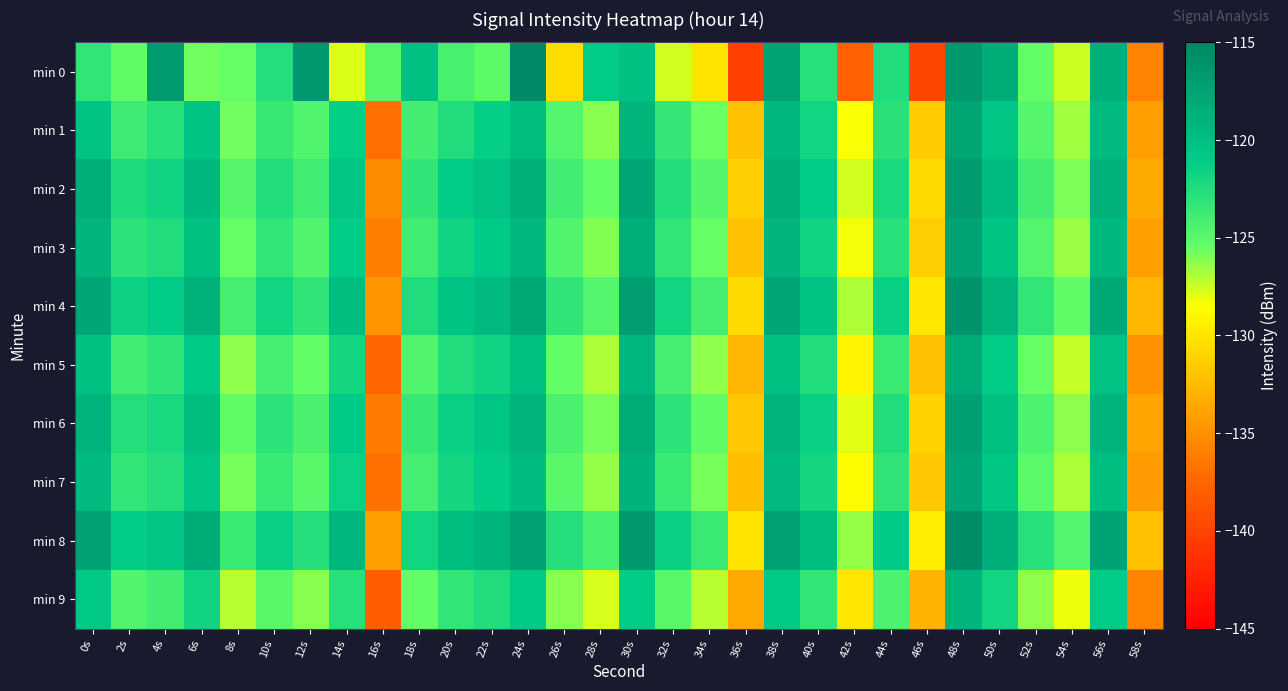

Reading right to left, extract all data points from this chart.

min 0: 58s=-135.8	56s=-118.6	54s=-127.5	52s=-125.4	50s=-118.2	48s=-116.6	46s=-139.8	44s=-122.4	42s=-137.8	40s=-122.8	38s=-117.5	36s=-140.2	34s=-130.0	32s=-127.7	30s=-120.1	28s=-121.1	26s=-130.5	24s=-115.2	22s=-125.1	20s=-124.2	18s=-120.1	16s=-125.0	14s=-127.9	12s=-116.4	10s=-122.7	8s=-125.5	6s=-125.7	4s=-116.8	2s=-125.3	0s=-123.2
min 1: 58s=-134.2	56s=-119.5	54s=-126.7	52s=-124.8	50s=-120.4	48s=-117.6	46s=-131.5	44s=-122.9	42s=-128.4	40s=-121.8	38s=-119.3	36s=-132.1	34s=-125.6	32s=-123.4	30s=-118.9	28s=-126.2	26s=-124.7	24s=-119.8	22s=-121.3	20s=-122.5	18s=-124.0	16s=-136.9	14s=-121.3	12s=-124.5	10s=-123.5	8s=-125.7	6s=-120.3	4s=-122.8	2s=-123.7	0s=-120.4
min 2: 58s=-133.4	56s=-118.7	54s=-125.9	52s=-124.0	50s=-119.6	48s=-116.8	46s=-130.7	44s=-122.1	42s=-127.6	40s=-121.0	38s=-118.5	36s=-131.3	34s=-124.8	32s=-122.6	30s=-117.8	28s=-125.4	26s=-123.9	24s=-118.6	22s=-120.2	20s=-121.0	18s=-123.1	16s=-135.2	14s=-120.5	12s=-123.9	10s=-122.6	8s=-124.8	6s=-119.4	4s=-121.7	2s=-122.3	0s=-118.5
min 3: 58s=-134.1	56s=-119.4	54s=-126.6	52s=-124.7	50s=-120.3	48s=-117.5	46s=-131.4	44s=-122.8	42s=-128.3	40s=-121.7	38s=-119.2	36s=-132.0	34s=-125.5	32s=-123.3	30s=-118.5	28s=-126.1	26s=-124.6	24s=-119.3	22s=-120.9	20s=-121.7	18s=-123.8	16s=-136.0	14s=-121.2	12s=-124.6	10s=-123.3	8s=-125.5	6s=-120.1	4s=-122.4	2s=-123.0	0s=-119.2
min 4: 58s=-132.7	56s=-118.0	54s=-125.2	52s=-123.3	50s=-118.9	48s=-116.1	46s=-130.0	44s=-121.4	42s=-126.9	40s=-120.3	38s=-117.8	36s=-130.6	34s=-124.1	32s=-121.9	30s=-117.1	28s=-124.7	26s=-123.2	24s=-117.9	22s=-119.5	20s=-120.3	18s=-122.4	16s=-134.6	14s=-119.8	12s=-123.2	10s=-121.9	8s=-124.1	6s=-118.7	4s=-121.0	2s=-121.6	0s=-117.8
min 5: 58s=-134.9	56s=-120.2	54s=-127.4	52s=-125.5	50s=-121.1	48s=-118.3	46s=-132.2	44s=-123.6	42s=-129.1	40s=-122.5	38s=-120.0	36s=-132.8	34s=-126.3	32s=-124.1	30s=-119.3	28s=-126.9	26s=-125.4	24s=-120.1	22s=-121.7	20s=-122.5	18s=-124.6	16s=-137.4	14s=-122.0	12s=-125.4	10s=-124.1	8s=-126.3	6s=-120.9	4s=-123.2	2s=-123.8	0s=-120.0
min 6: 58s=-133.8	56s=-119.1	54s=-126.3	52s=-124.4	50s=-120.0	48s=-117.2	46s=-131.1	44s=-122.5	42s=-128.0	40s=-121.4	38s=-118.9	36s=-131.7	34s=-125.2	32s=-123.0	30s=-118.2	28s=-125.8	26s=-124.3	24s=-119.0	22s=-120.6	20s=-121.4	18s=-123.5	16s=-136.3	14s=-120.9	12s=-124.3	10s=-123.0	8s=-125.2	6s=-119.8	4s=-122.1	2s=-122.7	0s=-118.9
min 7: 58s=-134.4	56s=-119.7	54s=-126.9	52s=-125.0	50s=-120.6	48s=-117.8	46s=-131.7	44s=-123.1	42s=-128.6	40s=-122.0	38s=-119.5	36s=-132.3	34s=-125.8	32s=-123.6	30s=-118.8	28s=-126.4	26s=-124.9	24s=-119.6	22s=-121.2	20s=-122.0	18s=-124.1	16s=-136.9	14s=-121.5	12s=-124.9	10s=-123.6	8s=-125.8	6s=-120.4	4s=-122.7	2s=-123.3	0s=-119.5
min 8: 58s=-132.2	56s=-117.5	54s=-124.7	52s=-122.8	50s=-118.4	48s=-115.6	46s=-129.5	44s=-120.9	42s=-126.4	40s=-119.8	38s=-117.3	36s=-130.1	34s=-123.6	32s=-121.4	30s=-116.6	28s=-124.2	26s=-122.7	24s=-117.4	22s=-119.0	20s=-119.8	18s=-121.9	16s=-134.1	14s=-119.3	12s=-122.7	10s=-121.4	8s=-123.6	6s=-118.2	4s=-120.5	2s=-121.1	0s=-117.3
min 9: 58s=-135.7	56s=-121.0	54s=-128.2	52s=-126.3	50s=-121.9	48s=-119.1	46s=-133.0	44s=-124.4	42s=-129.9	40s=-123.3	38s=-120.8	36s=-133.6	34s=-127.1	32s=-124.9	30s=-121.1	28s=-127.7	26s=-126.2	24s=-120.9	22s=-122.5	20s=-123.3	18s=-125.4	16s=-138.2	14s=-122.8	12s=-126.2	10s=-124.9	8s=-127.1	6s=-121.7	4s=-124.0	2s=-124.6	0s=-120.8